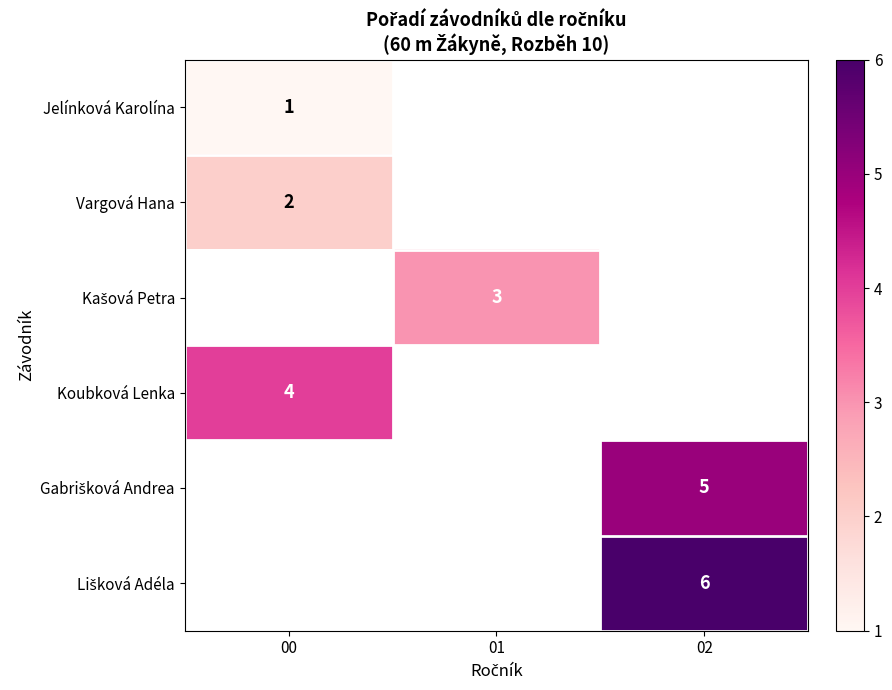

The Vargová Hana series shows 2 at 00. True or false?

True